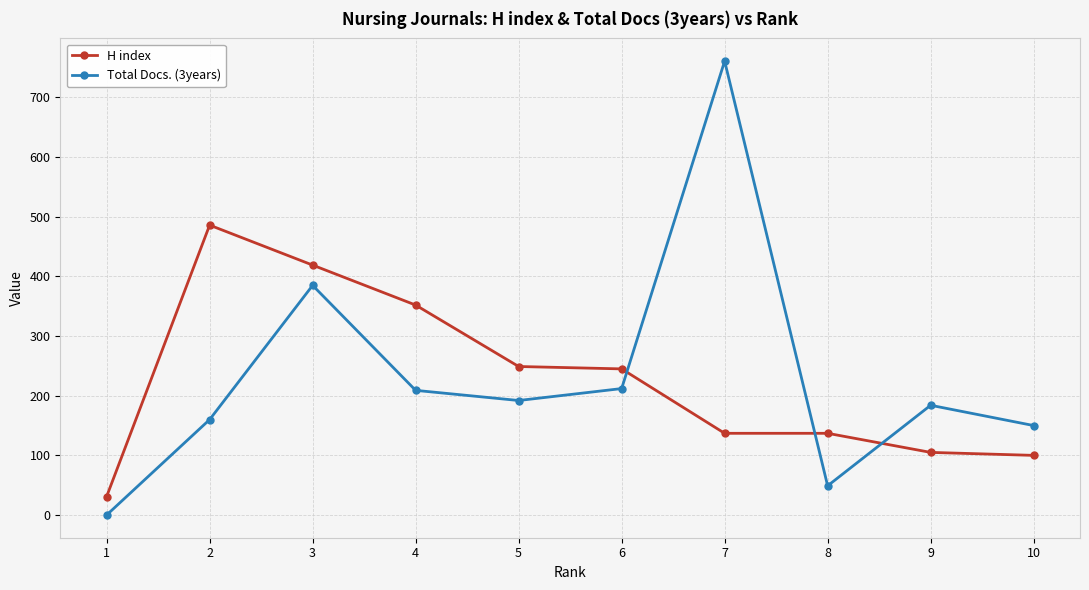

The value of H index at 3 is 711. True or false?

False